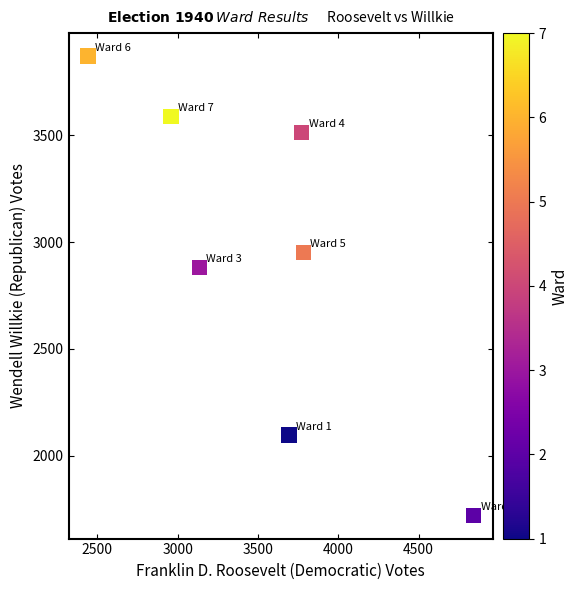

What Y value in the scatter plot is closest to 2795?

2882